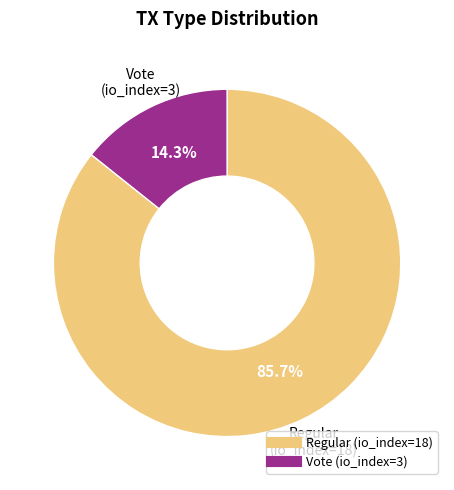

What percentage do Regular (io_index=18) and Vote (io_index=3) together represent?

100.0%